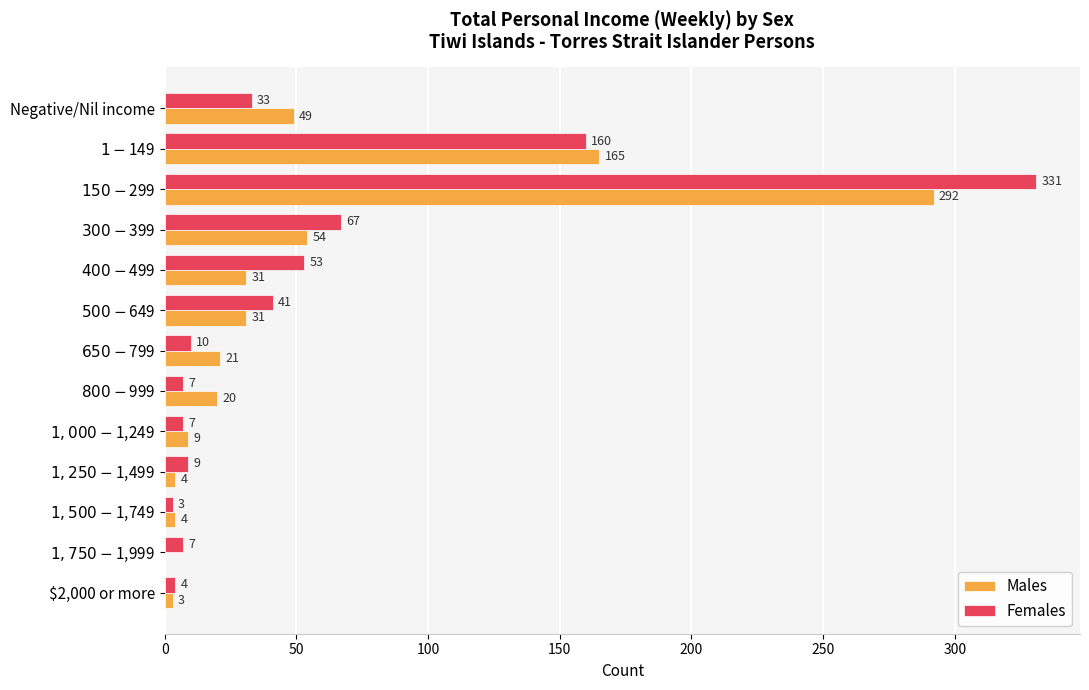

At which label is Males closest to 146?

$1-$149